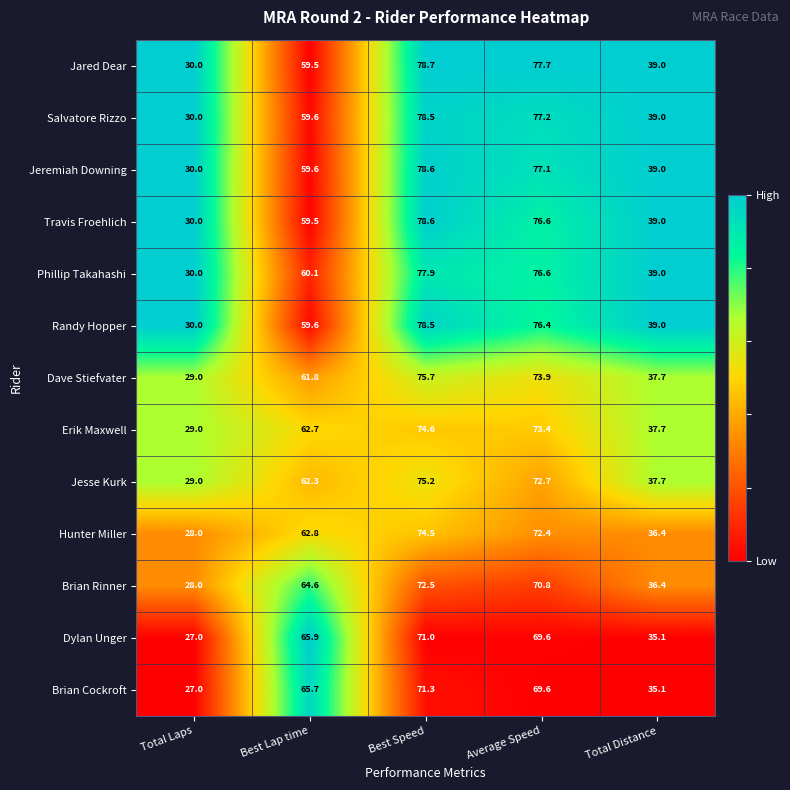

At how many categories does at least one series exceed 41?

3